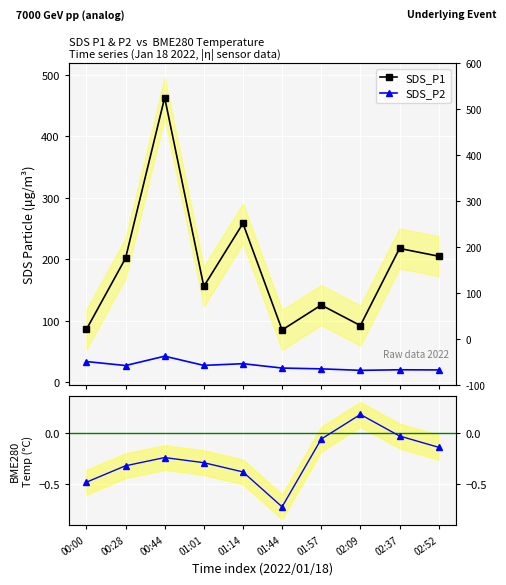

True or false: BME280 Temp and SDS_P1 intersect in this chart.

False